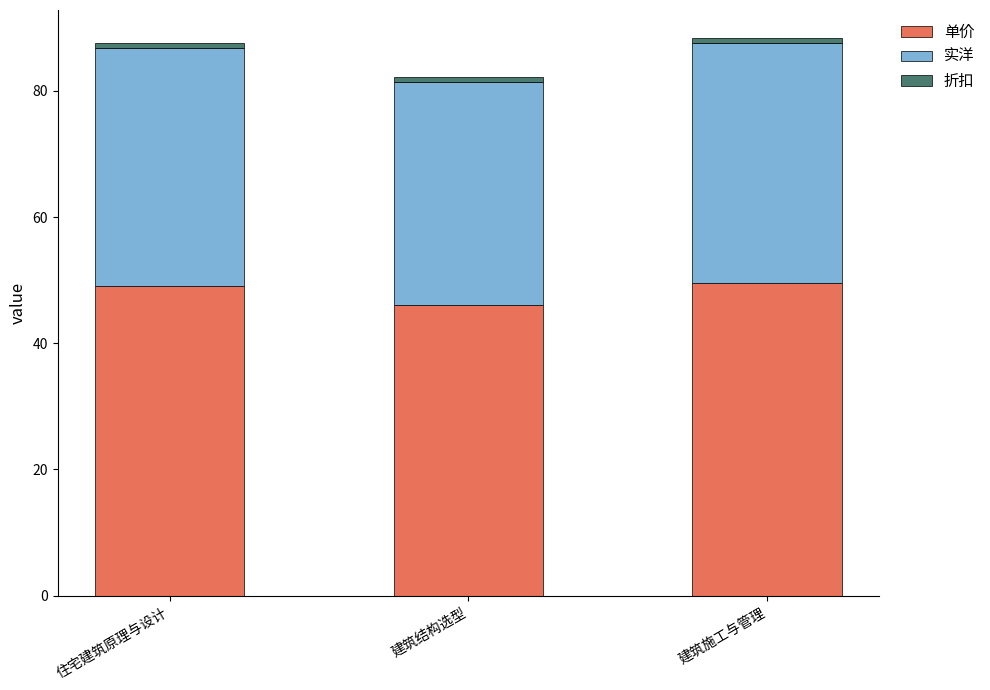

What is the minimum value for 单价?

46.0